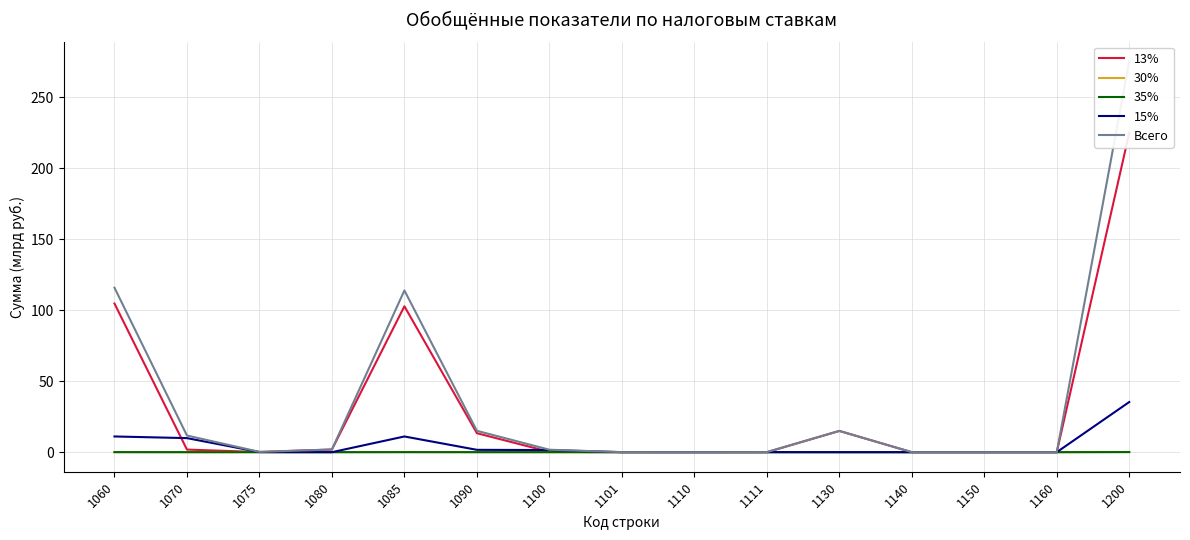

How many lines are shown in the chart?

5